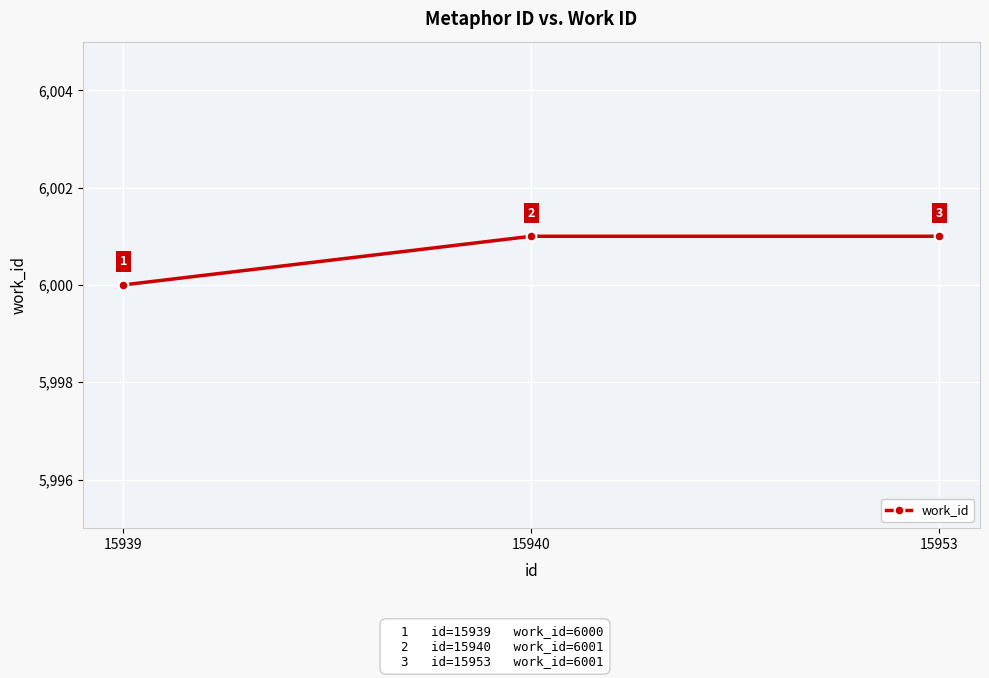

What is the sum of the values at 15940 and 15939?

12001